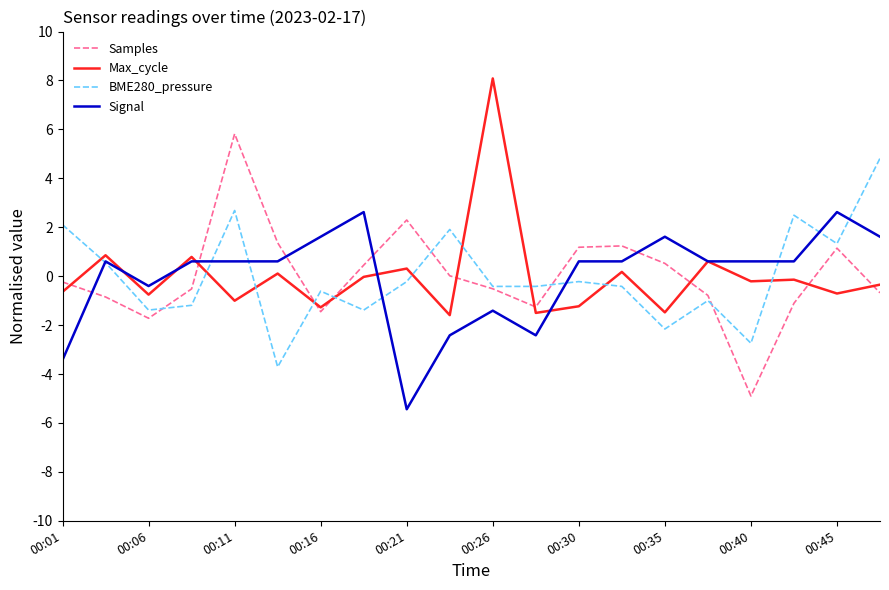

What is the minimum value for BME280_pressure?

-3.7